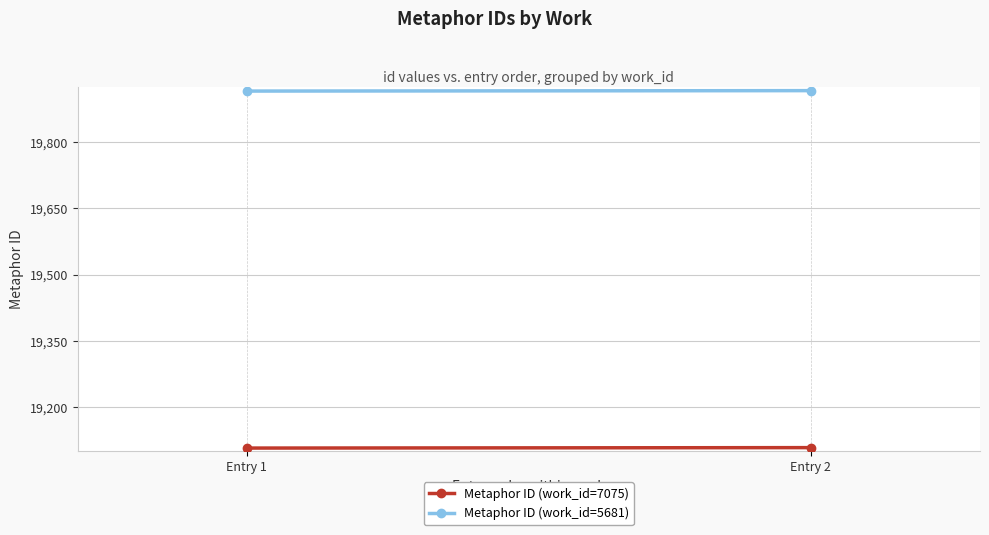

At which category does the chart reach its minimum across all series?

Entry 1